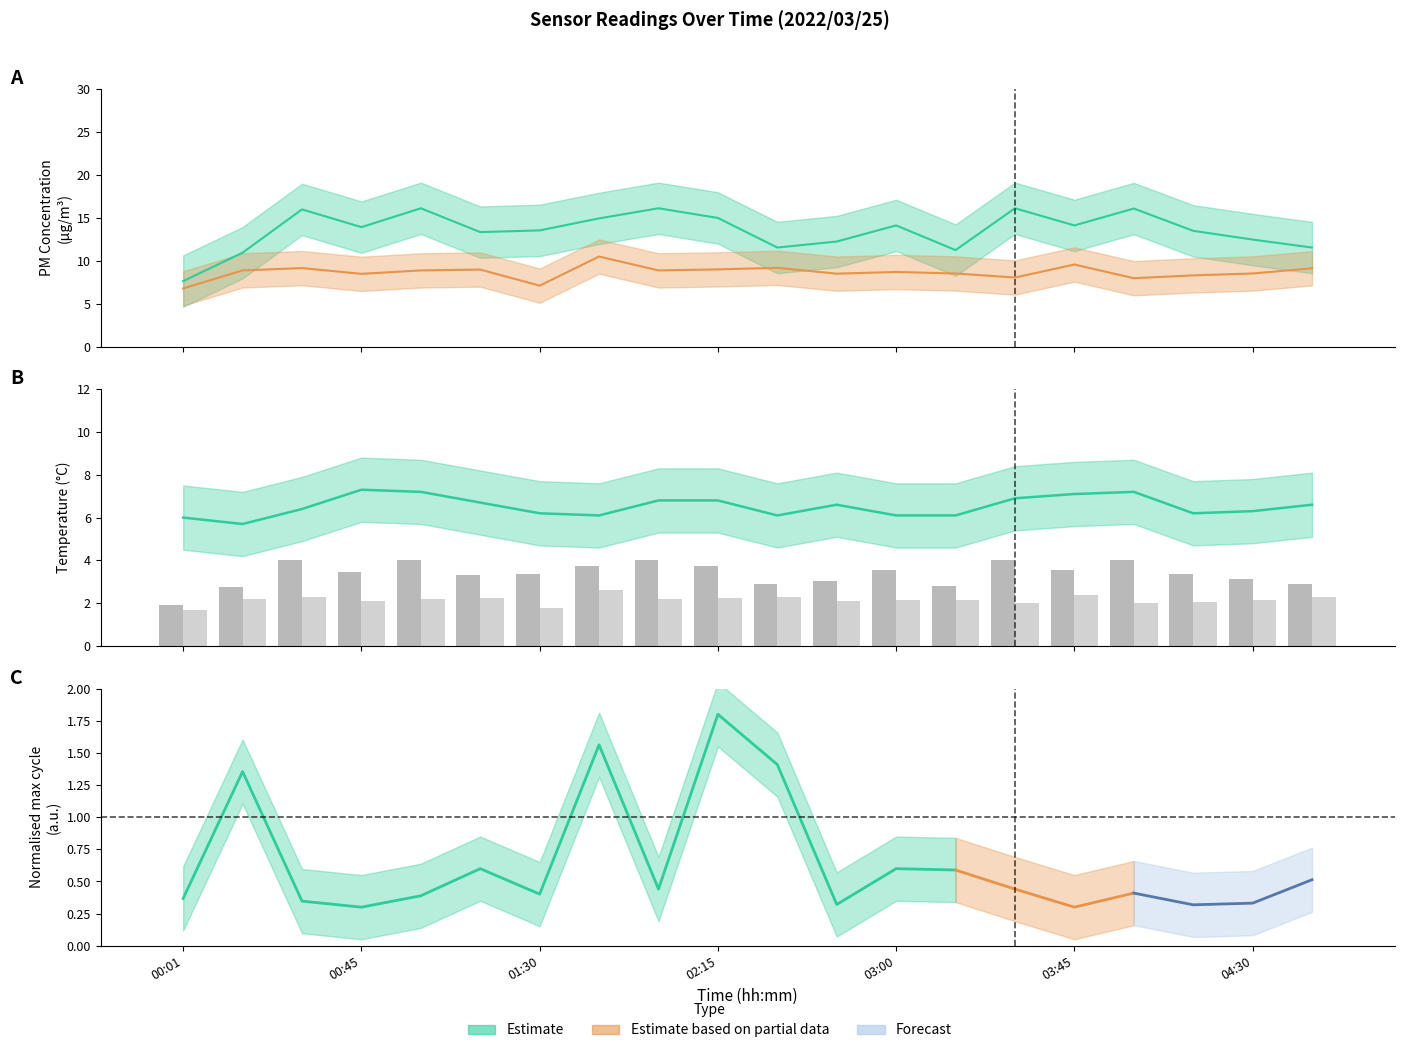

What is the label of the 7th bar from the left?

01:30